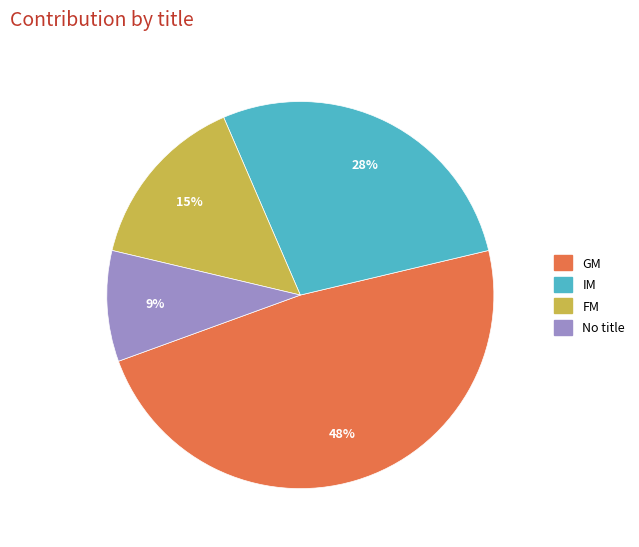

Is there any slice that represents more than half of the pie?

No